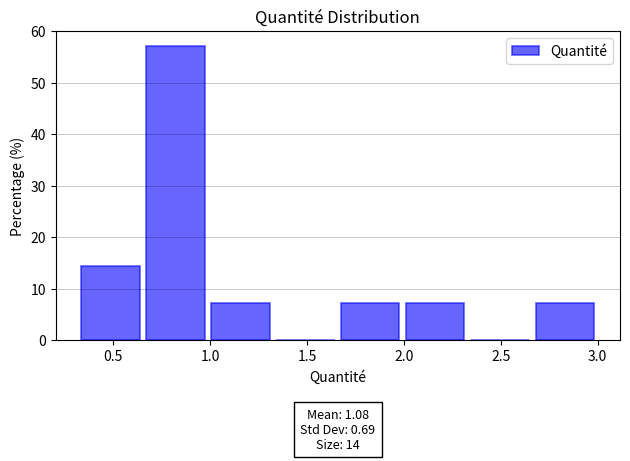

Over which range of the x-axis is the bar tallest?

0.65 to 1.00